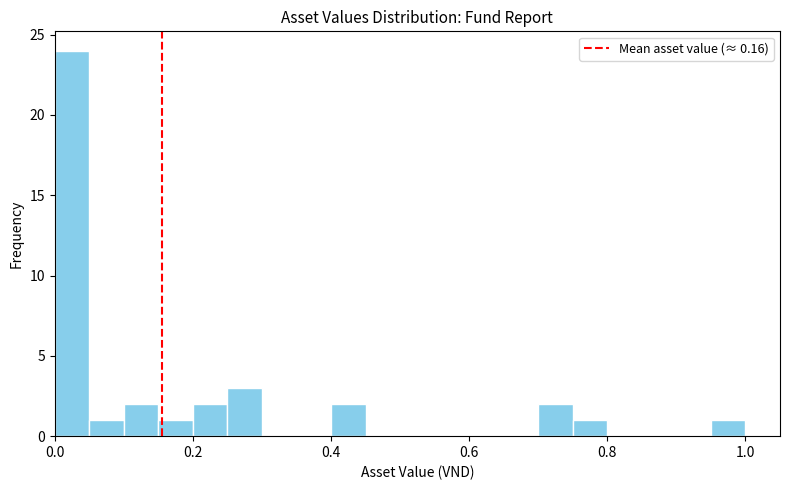

Around what value on the x-axis is the tallest bar? Give the approximate position of its centre, as read against the axis.

0.02